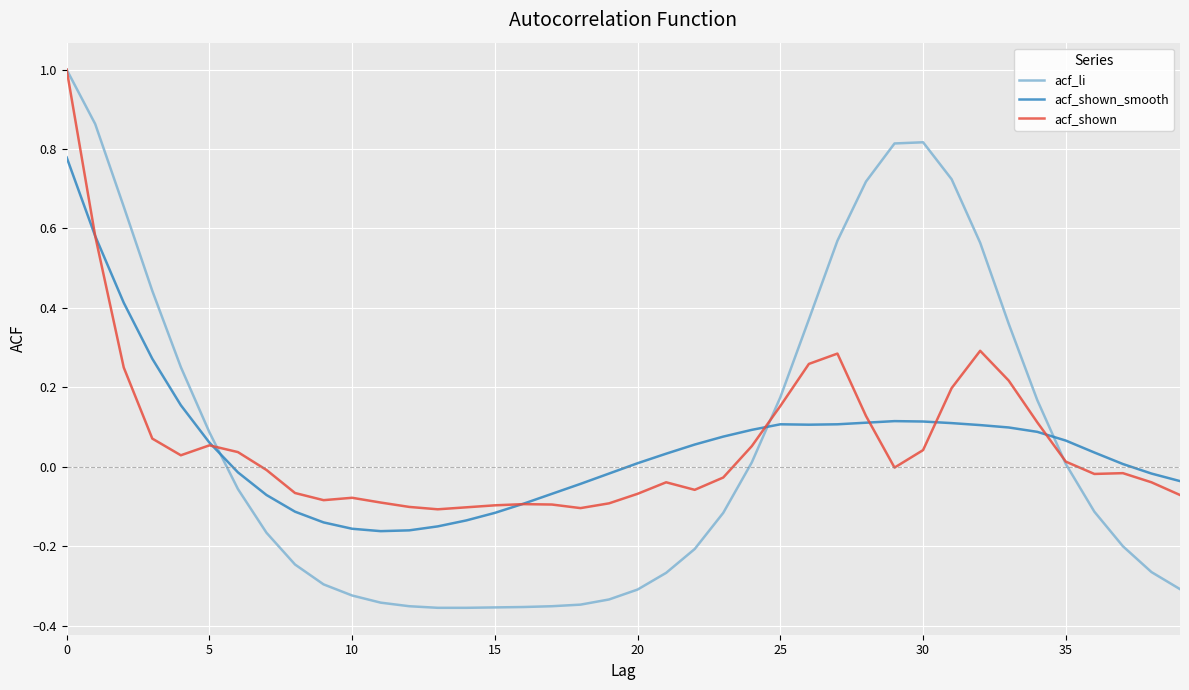

Which series has the largest range (max minus min)?

acf_li